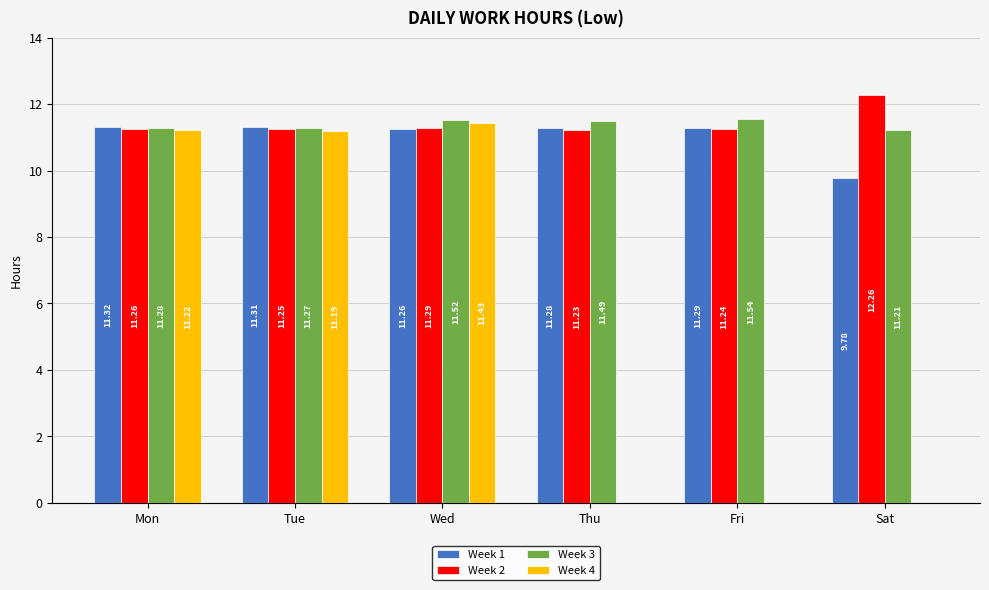

Are the bars grouped side by side (vs. stacked)?

Yes